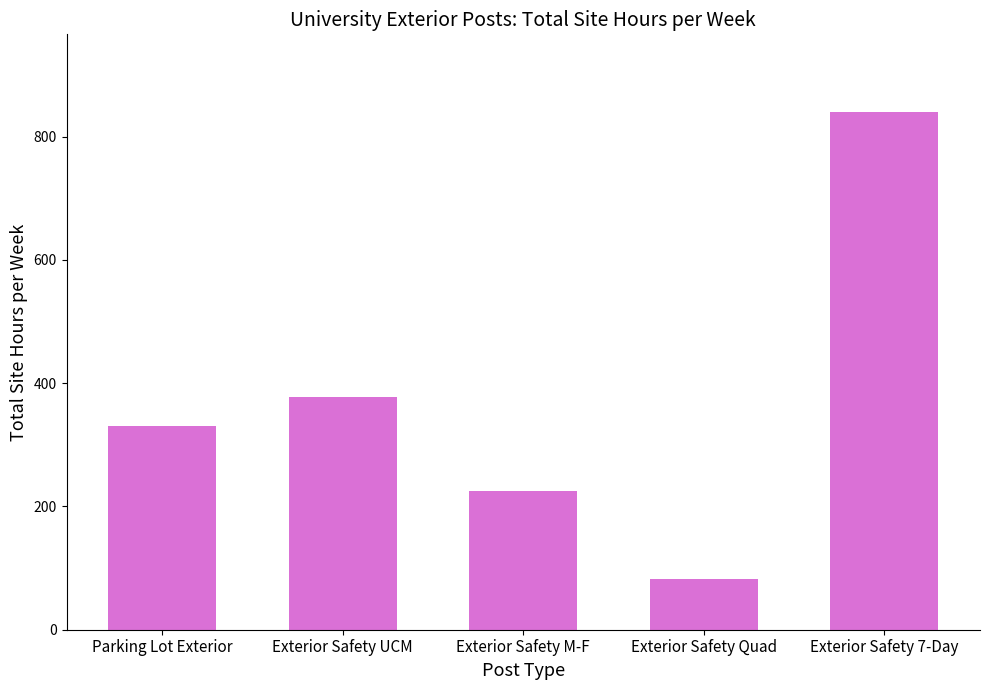

True or false: the data shows 1109.3 at Exterior Safety 7-Day.

False